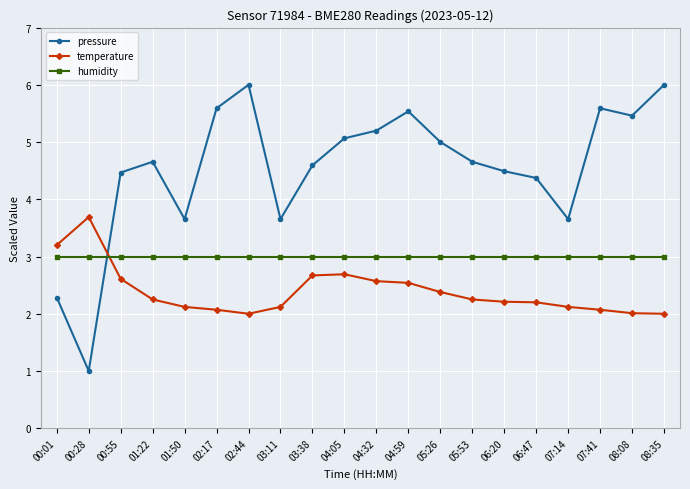

How many lines are shown in the chart?

3